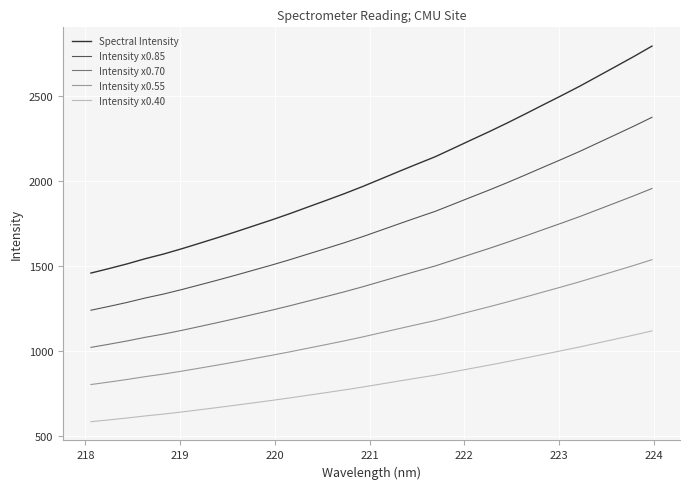

What is the highest value of the Intensity x0.70 series?

1957.1